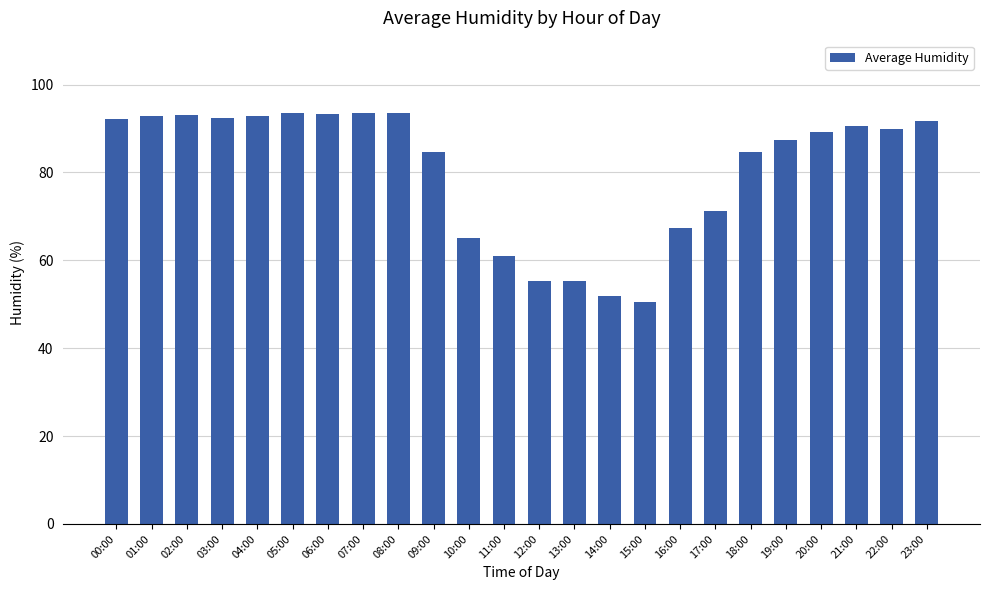

How many categories are shown in the chart?

24